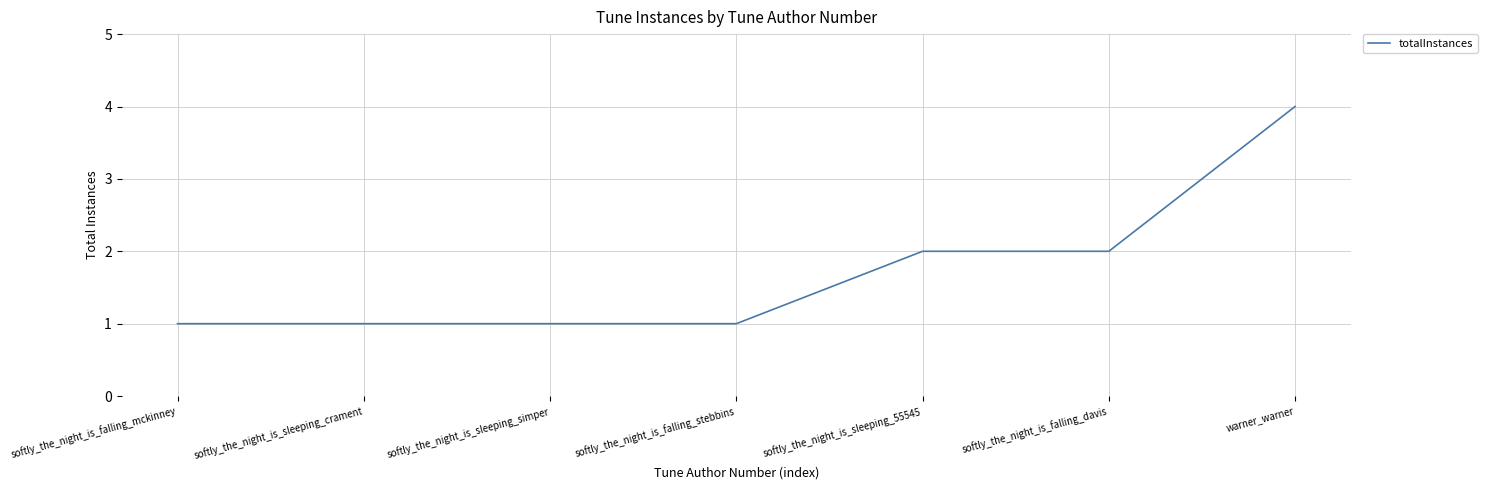

What is the difference between the values at softly_the_night_is_sleeping_55545 and warner_warner?

2